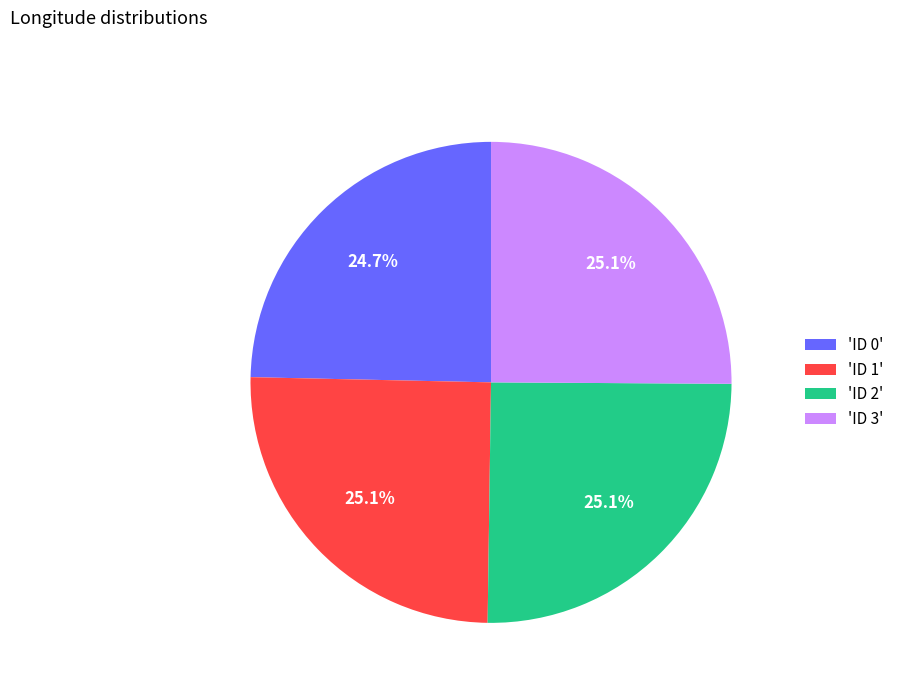

Does any single category account for the majority?

No